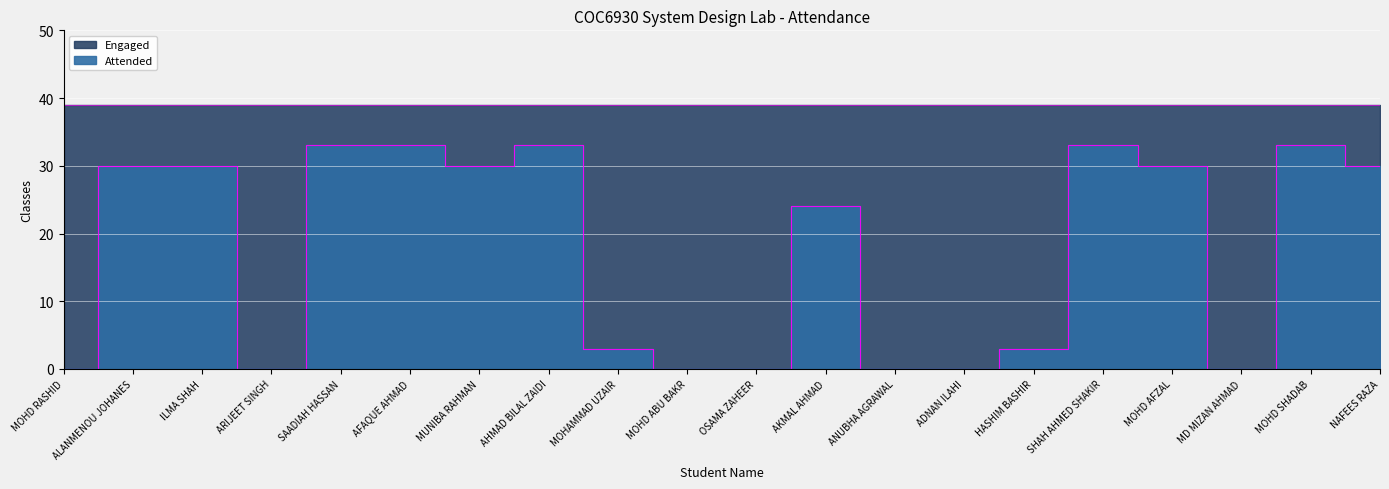

Reading left to right, list all the values displayed in this chart.

MOHD RASHID=0	ALANMENOU JOHANES=30	ILMA SHAH=30	ARIJEET SINGH=0	SAADIAH HASSAN=33	AFAQUE AHMAD=33	MUNIBA RAHMAN=30	AHMAD BILAL ZAIDI=33	MOHAMMAD UZAIR=3	MOHD ABU BAKR=0	OSAMA ZAHEER=0	AKMAL AHMAD=24	ANUBHA AGRAWAL=0	ADNAN ILAHI=0	HASHIM BASHIR=3	SHAH AHMED SHAKIR=33	MOHD AFZAL=30	MD MIZAN AHMAD=0	MOHD SHADAB=33	NAFEES RAZA=30